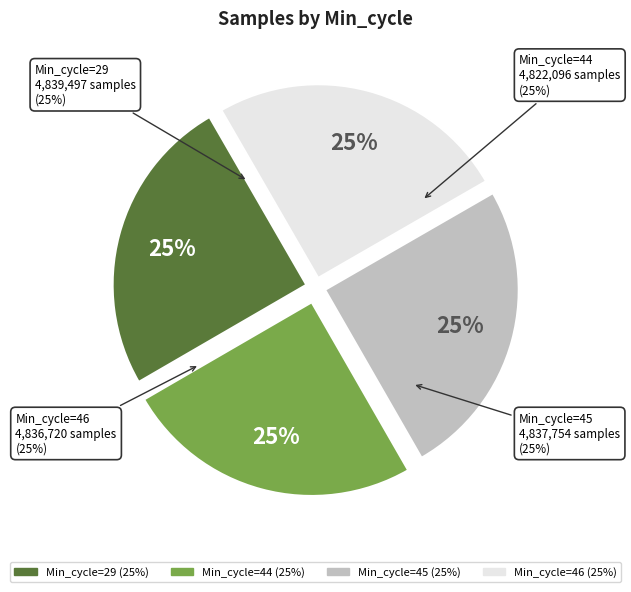

Between 29 and 29, which is larger?

29